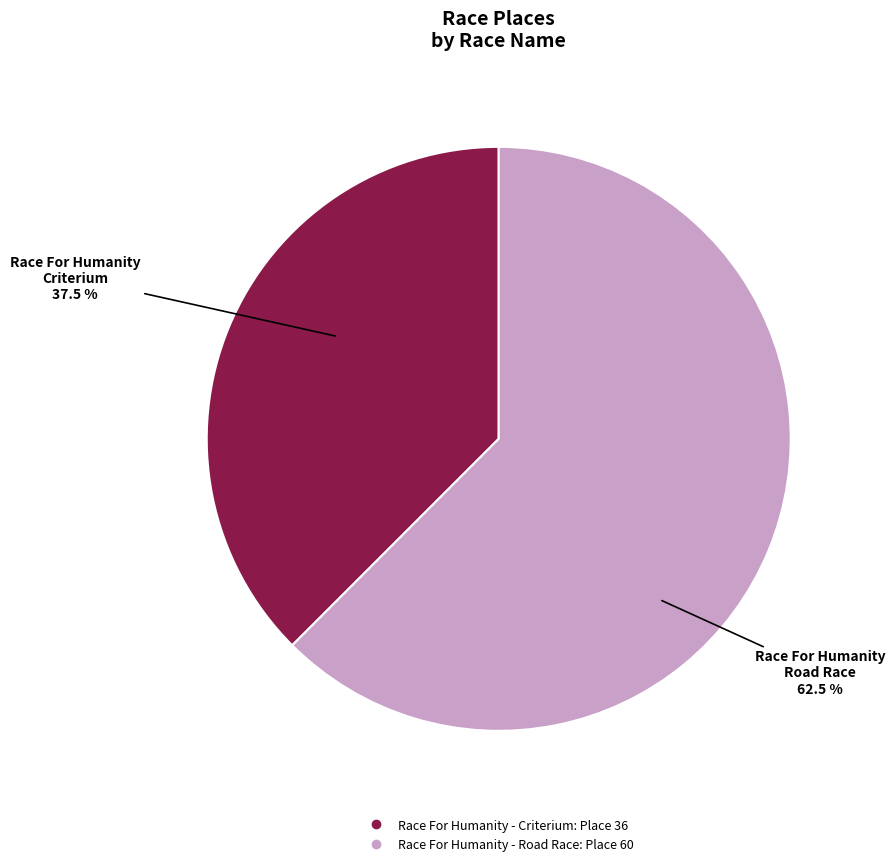

To the nearest percent, what is the difference between the largest and smallest slice percentages?

25%